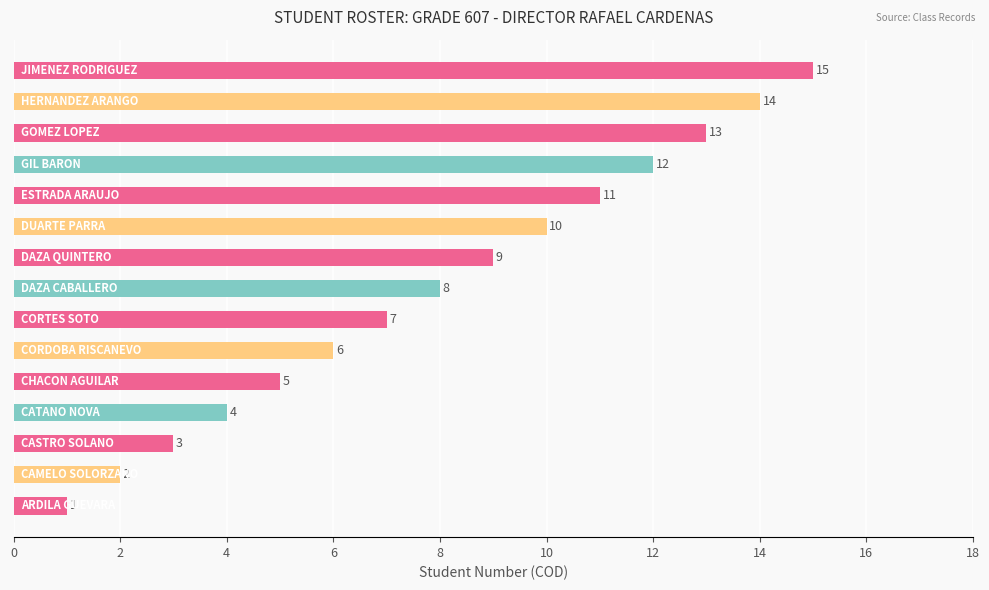

What is the difference between the second highest and second lowest values?

12